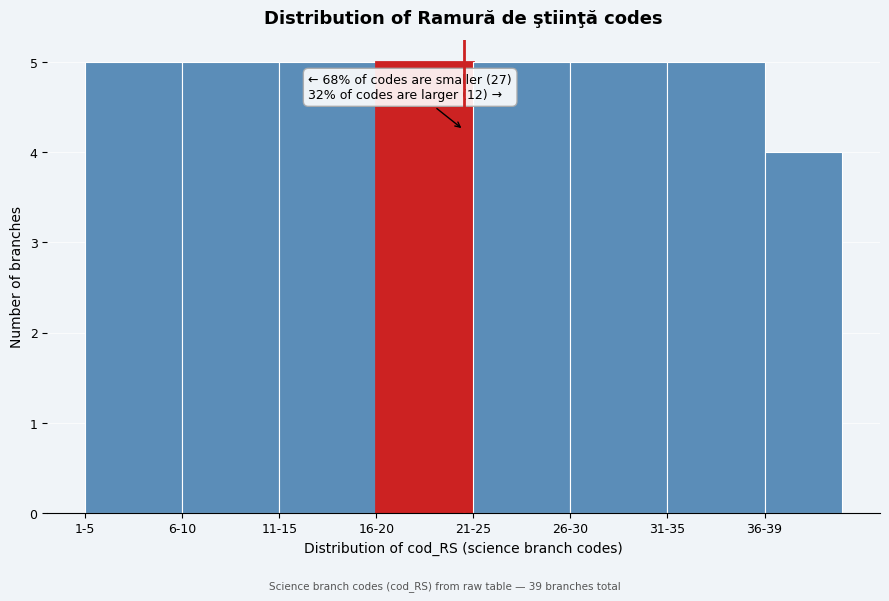

Reading left to right, what are all the values shown in this chart?

5	5	5	5	5	5	5	4